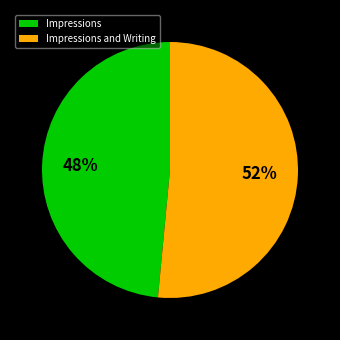

True or false: Impressions and Writing accounts for 52% of the total.

True